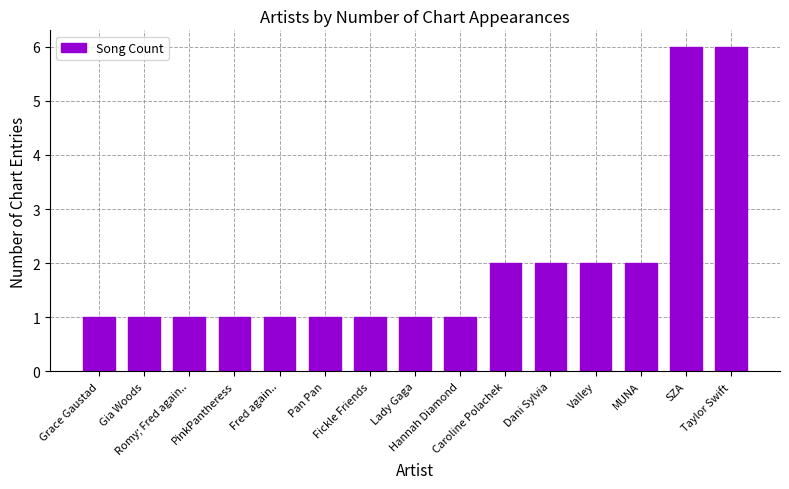

The chart shows a value of 1 at Lady Gaga. True or false?

True